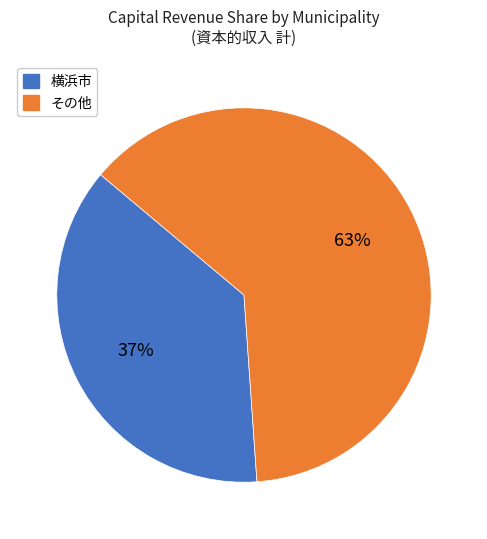

To the nearest percent, what is the difference between the largest and smallest slice percentages?

26%